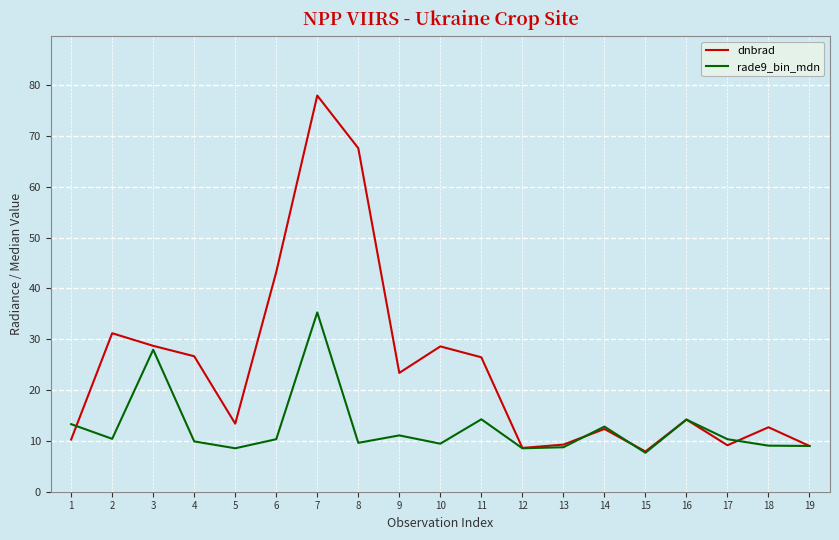

At 17, list the series in order from smallest to largest.

dnbrad, rade9_bin_mdn